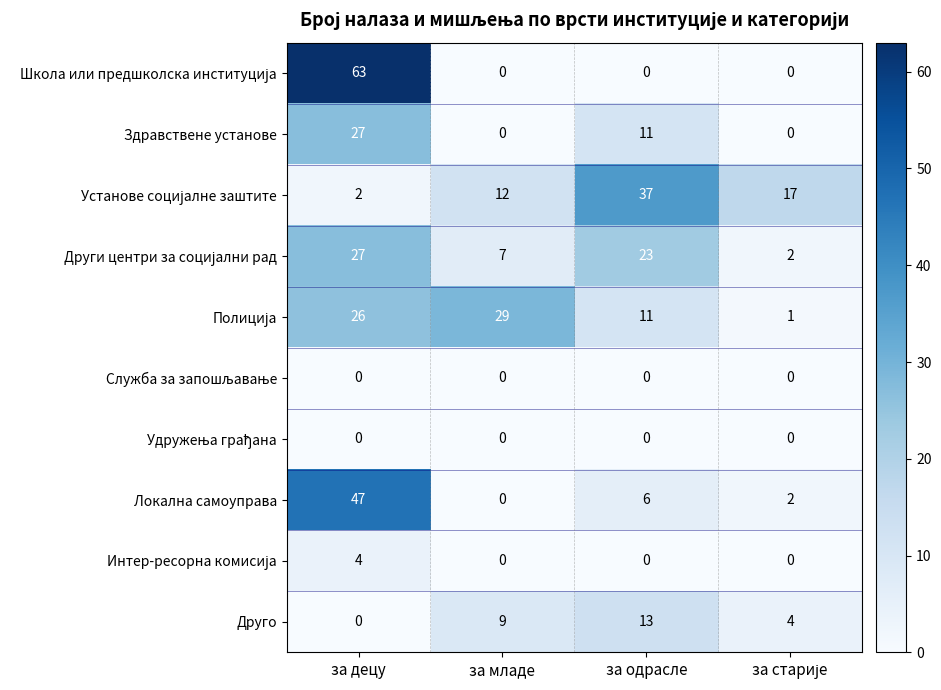

Between за старије and за младе, which is larger?

за старије